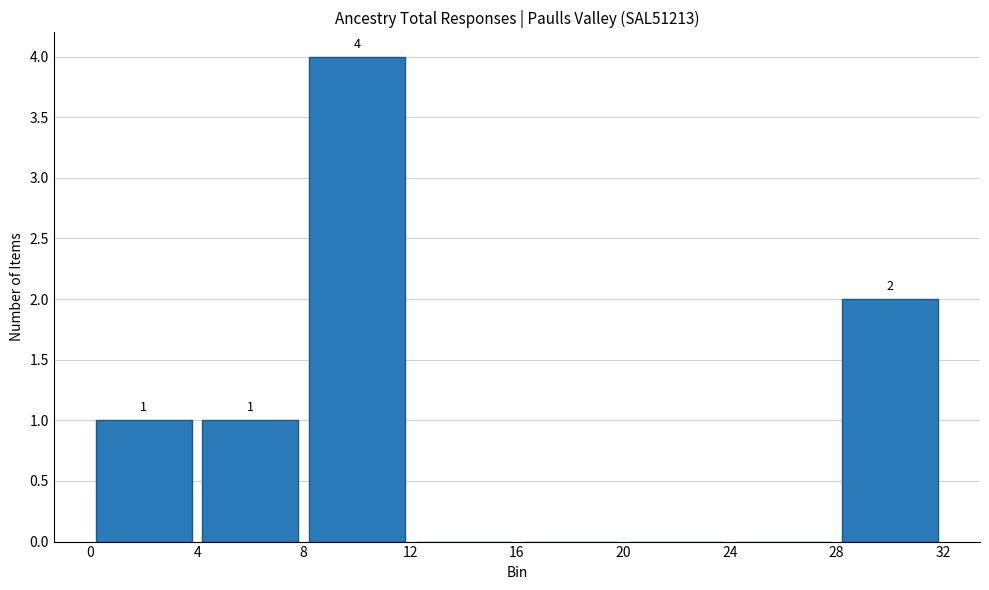

Over which range of the x-axis is the bar tallest?

8 to 12